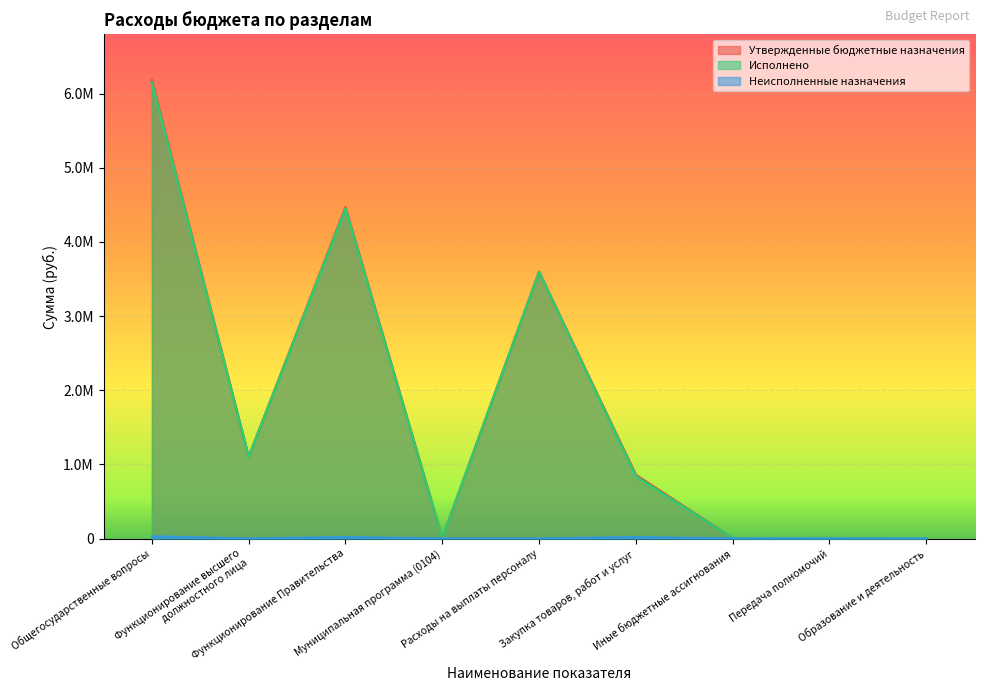

True or false: Исполнено has a value of 4447374.7 at Функционирование Правительства.

True